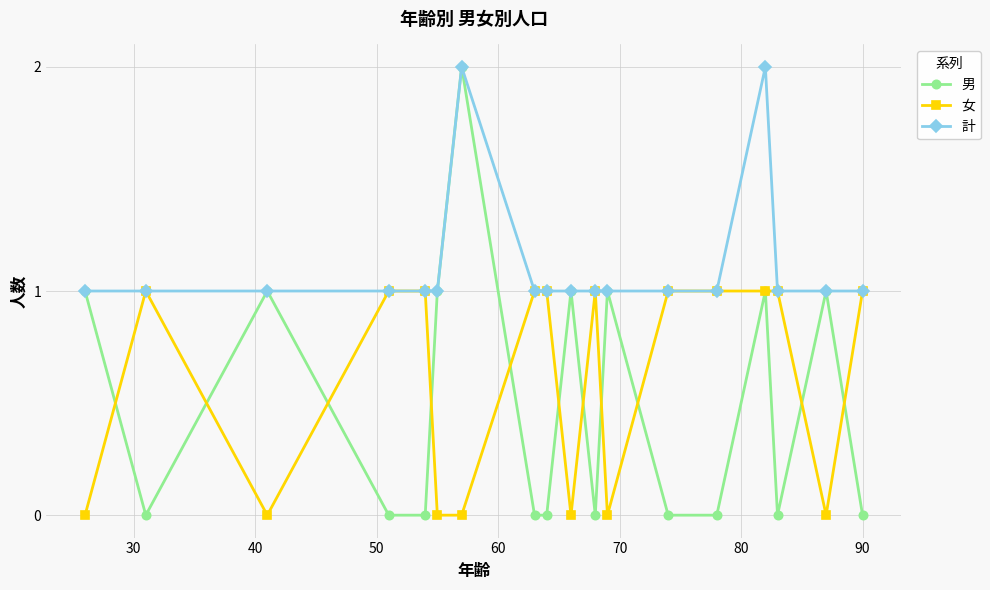

Rank the series by their average value, from lowest to highest.

男, 女, 計